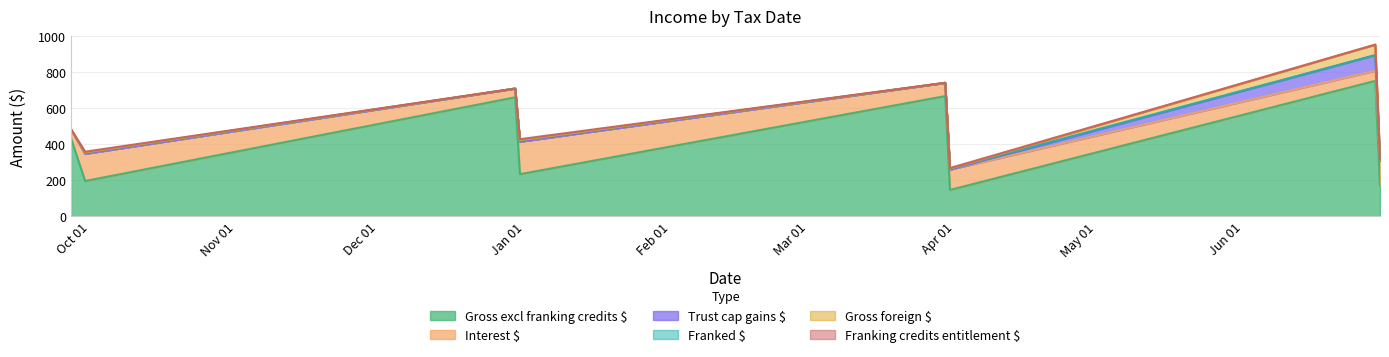

What is the difference between the second highest and minimum values in the Franked $ series?

7.4